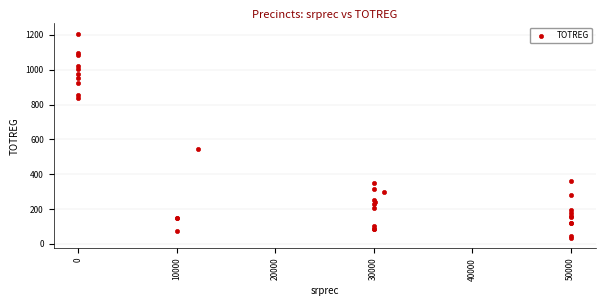

What Y value in the scatter plot is closest to 621?

543